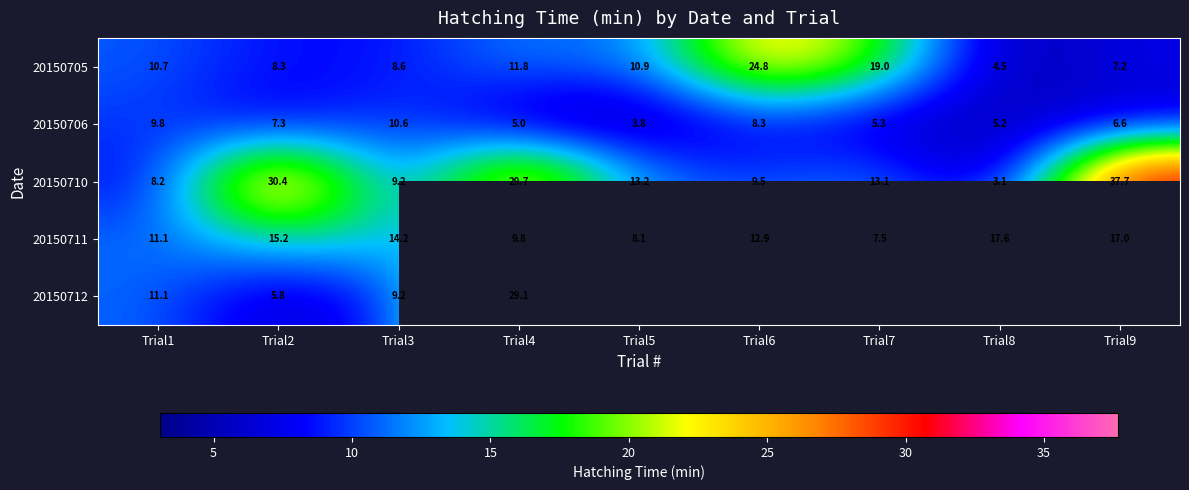

Is the value of 20150710 at Trial3 greater than the value of 20150706 at Trial8?

Yes